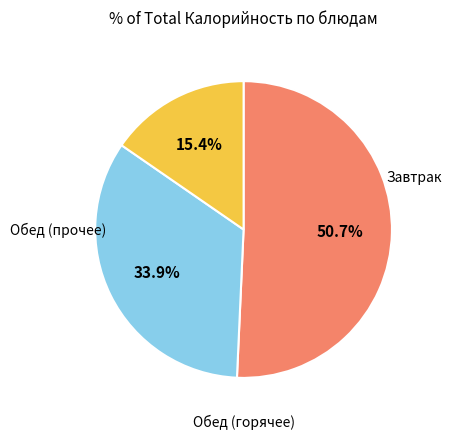

Count the number of slices in the pie.

3